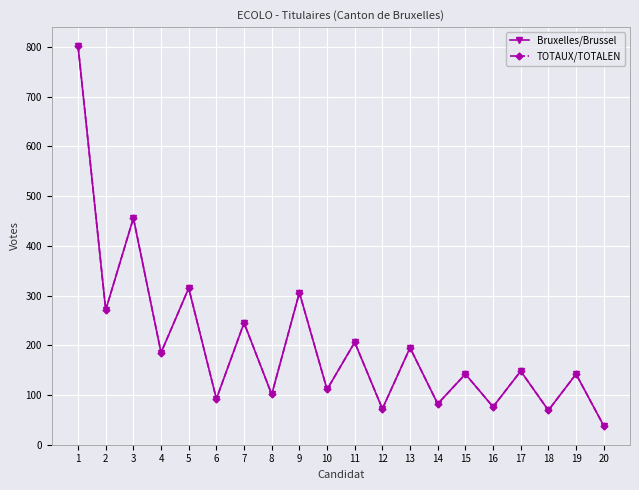

At which category is the sum across all series the highest?

1